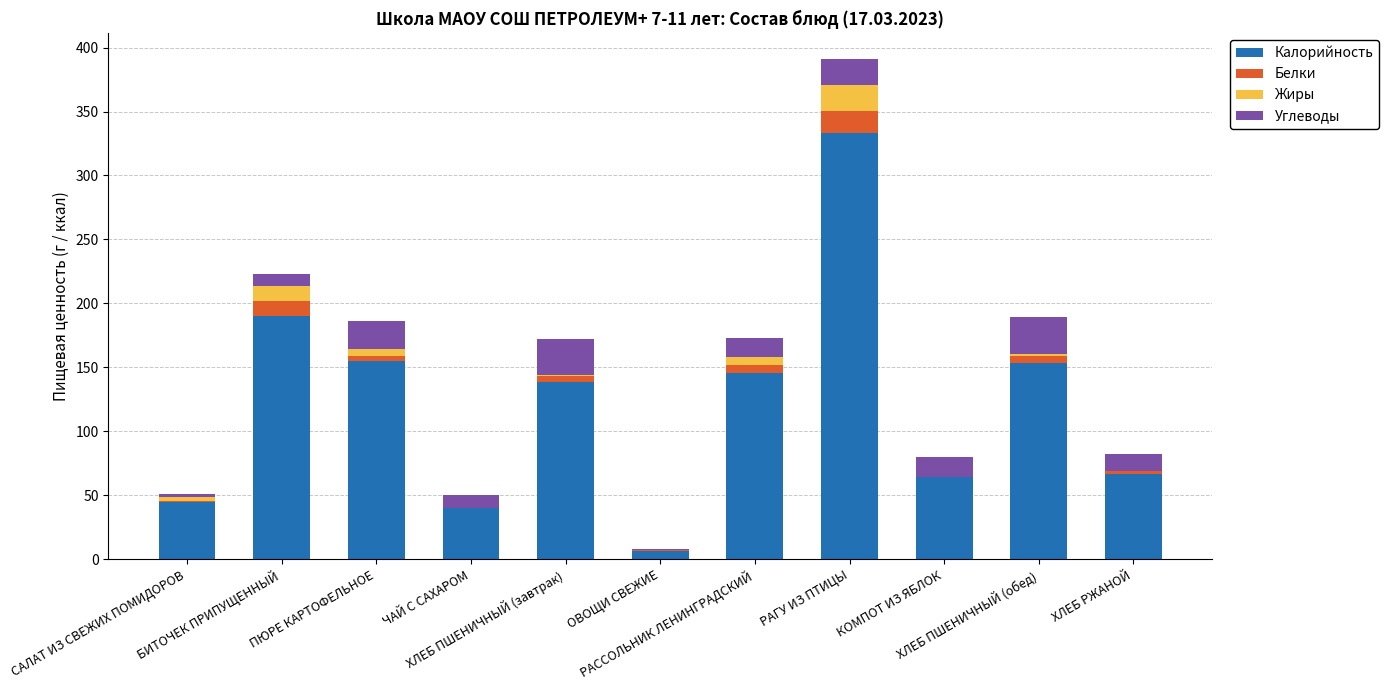

What is the maximum value for Калорийность?

333.5